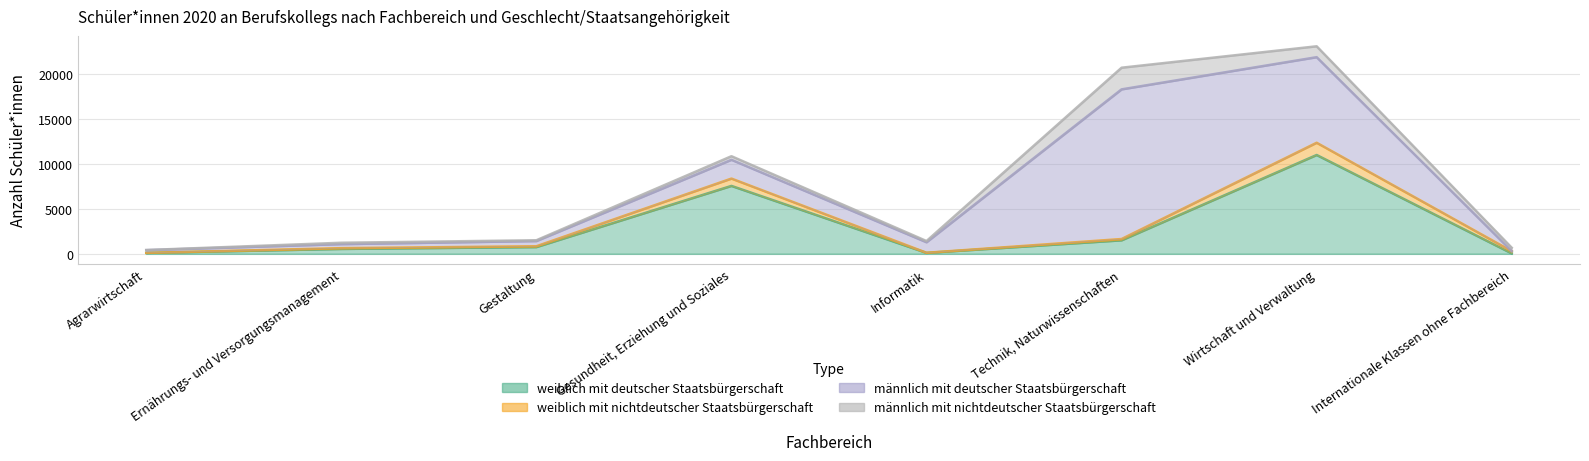

True or false: weiblich mit nichtdeutscher Staatsbürgerschaft and weiblich mit deutscher Staatsbürgerschaft intersect in this chart.

False